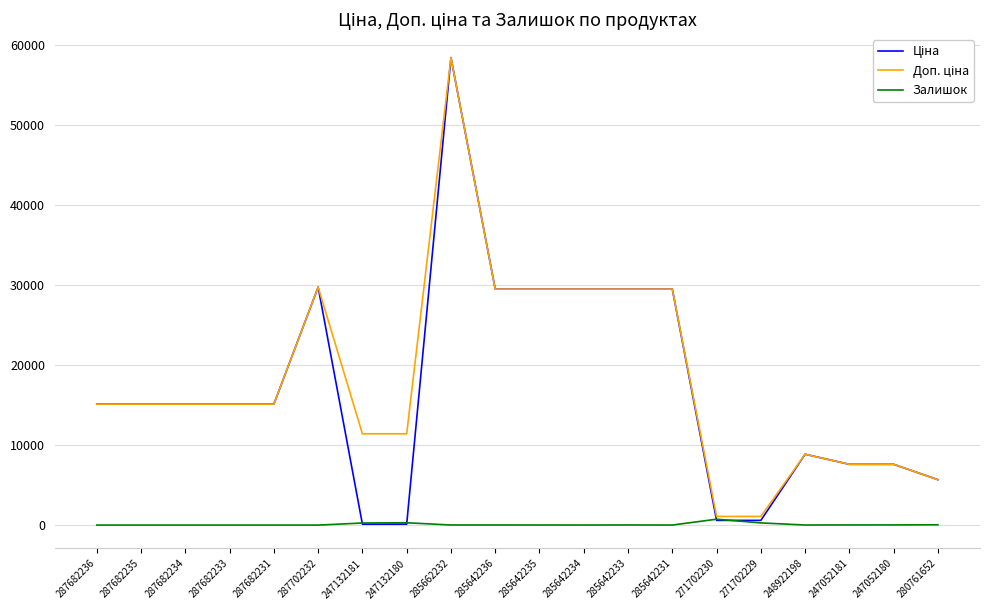

At which category is the sum across all series the highest?

285662232